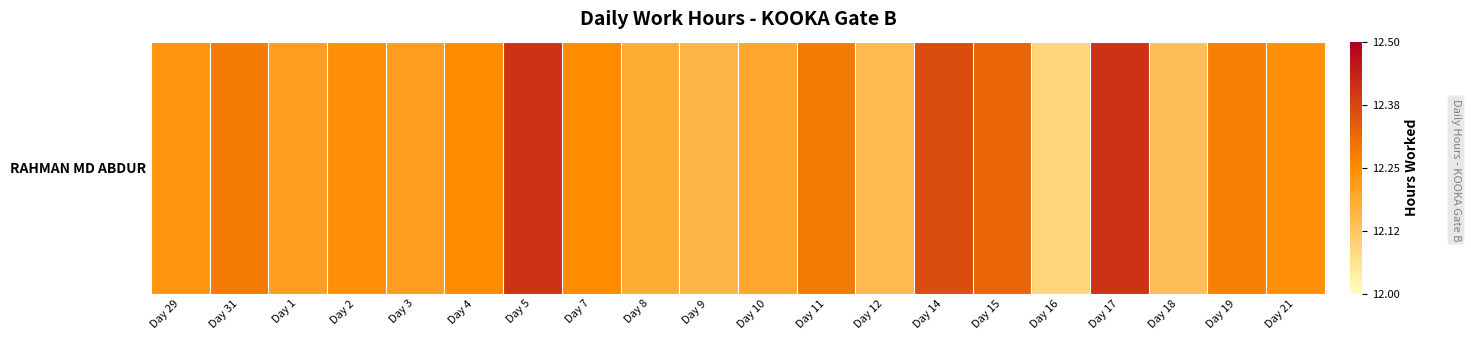

Count the number of categories in the chart.

20